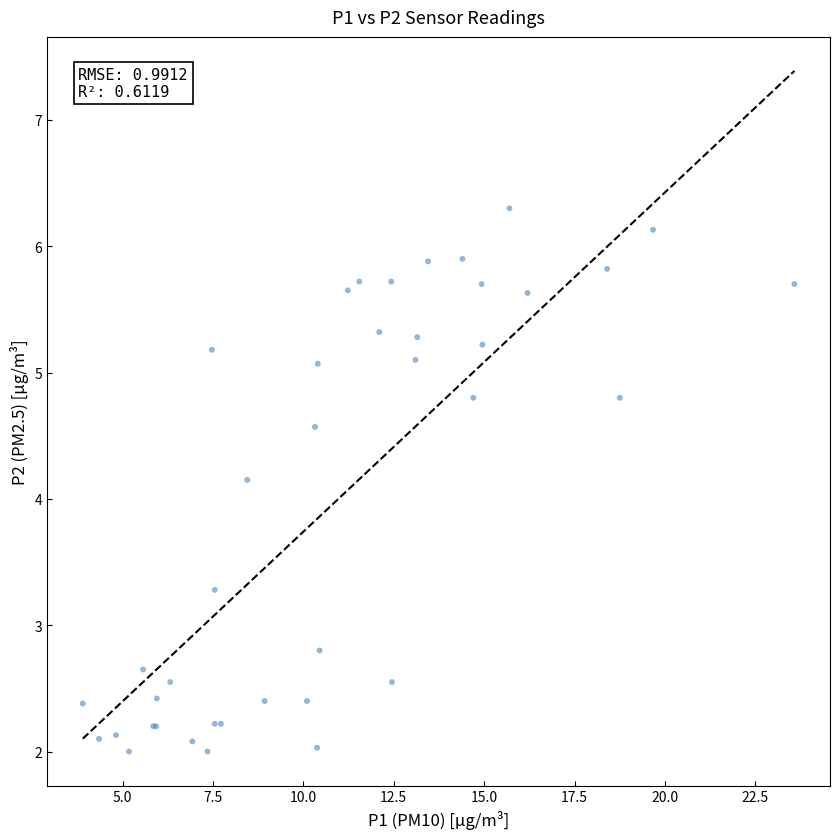

What Y value in the scatter plot is closest to 4?

4.2